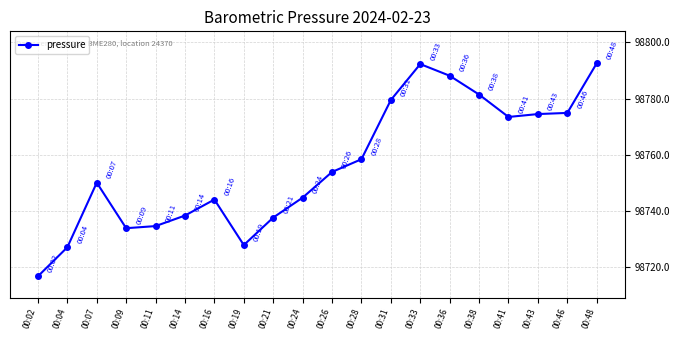

What is the difference between the values at 00:41 and 00:46?

1.4